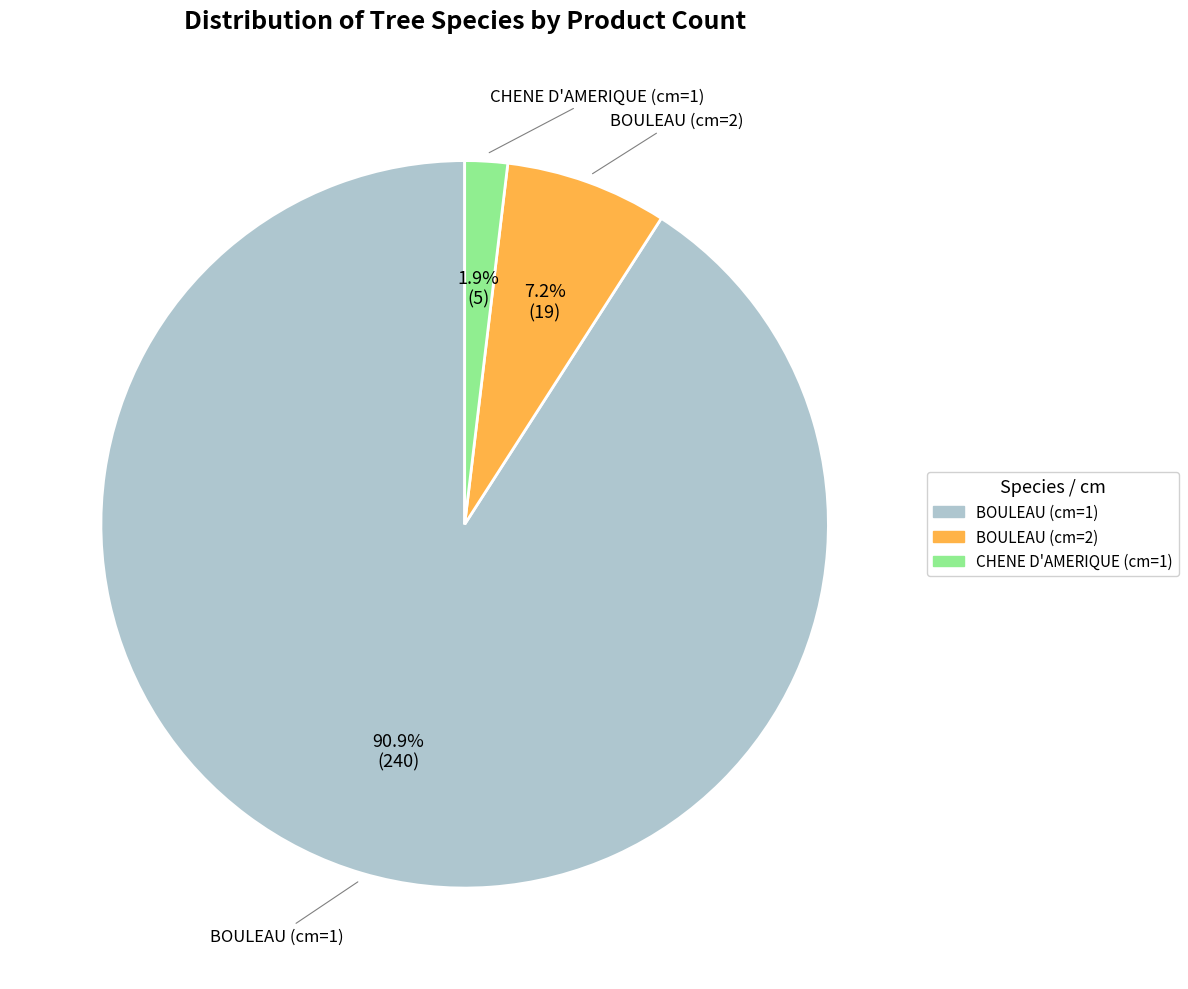

What percentage do CHENE D'AMERIQUE (cm=1) and BOULEAU (cm=1) together represent?

92.8%